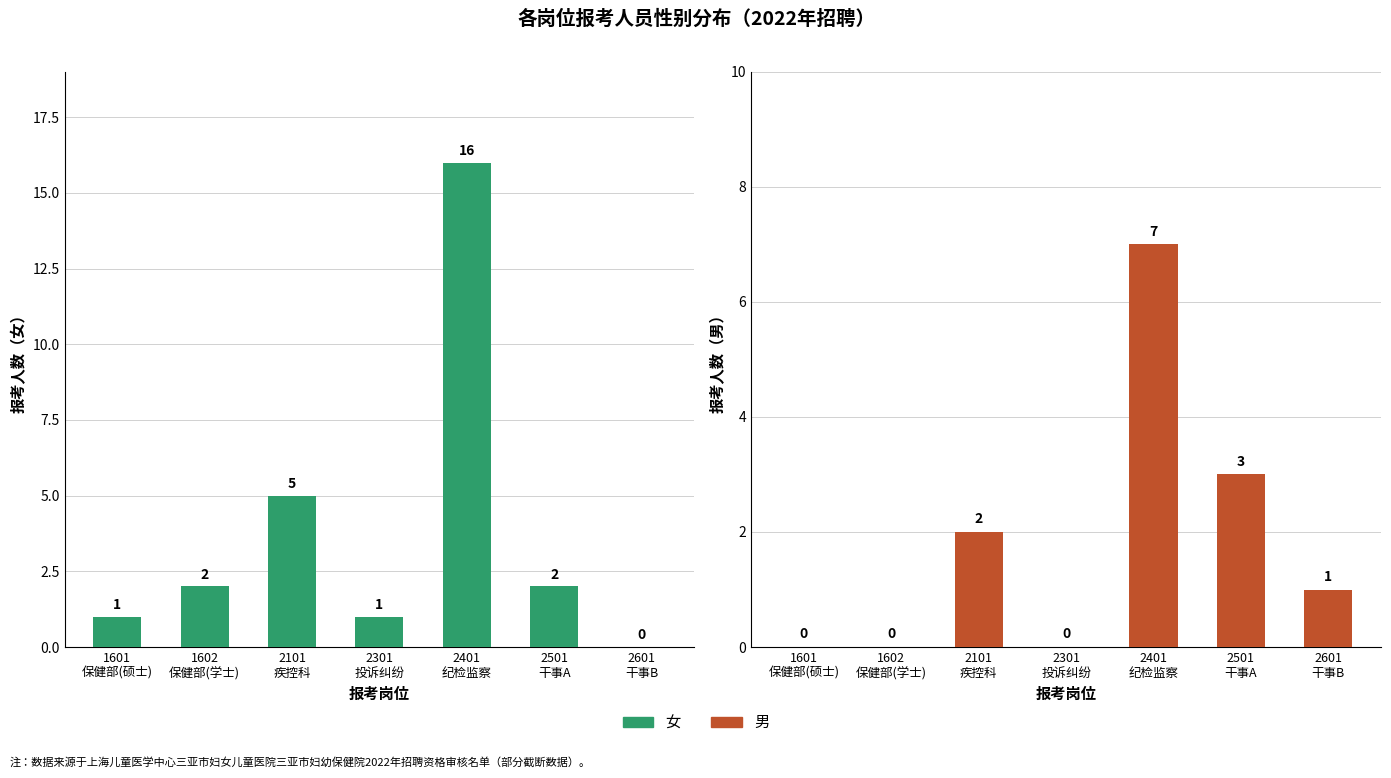

How many values in the 女 series are below 2?

3